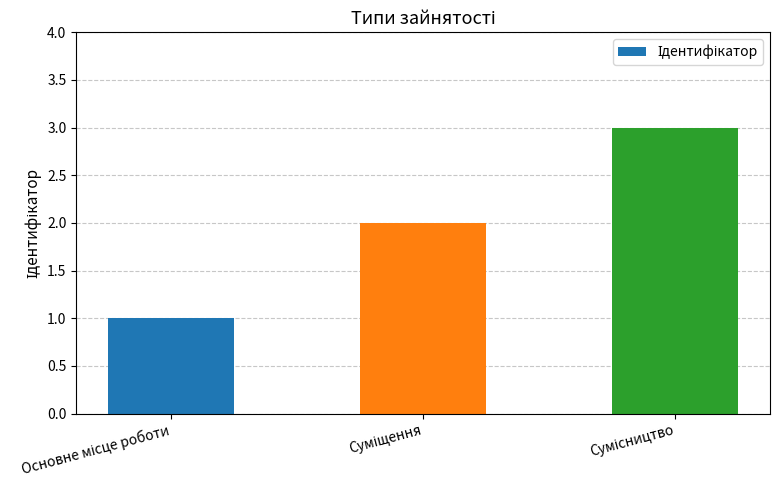

What is the sum of all values?

6